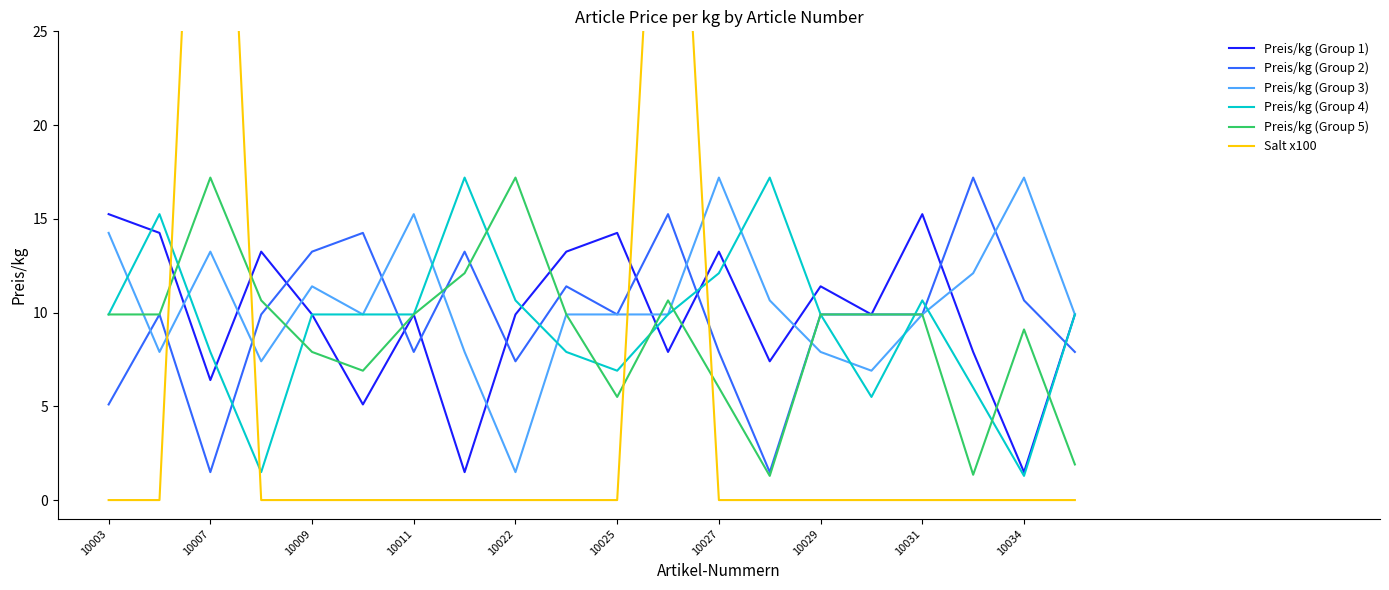

Is it true that Preis/kg (Group 1) equals 11.4 at 10029?

True